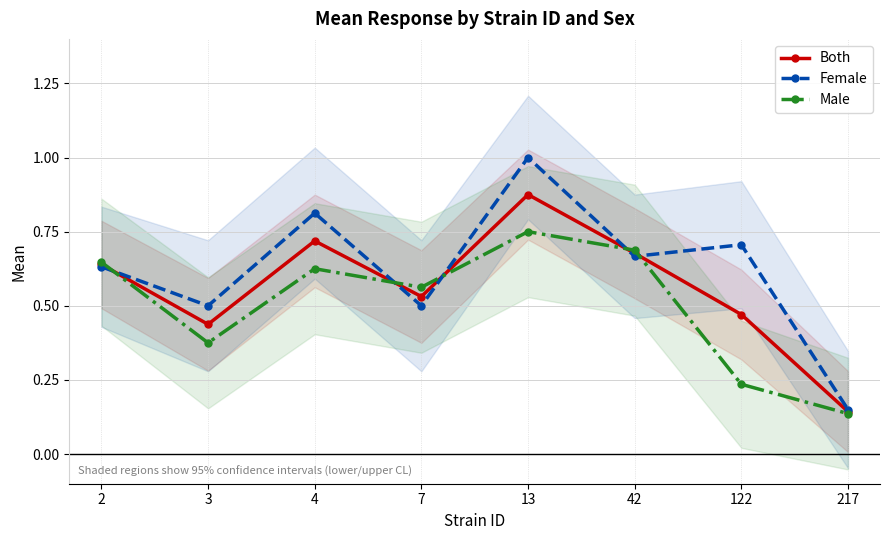

How many lines are shown in the chart?

3